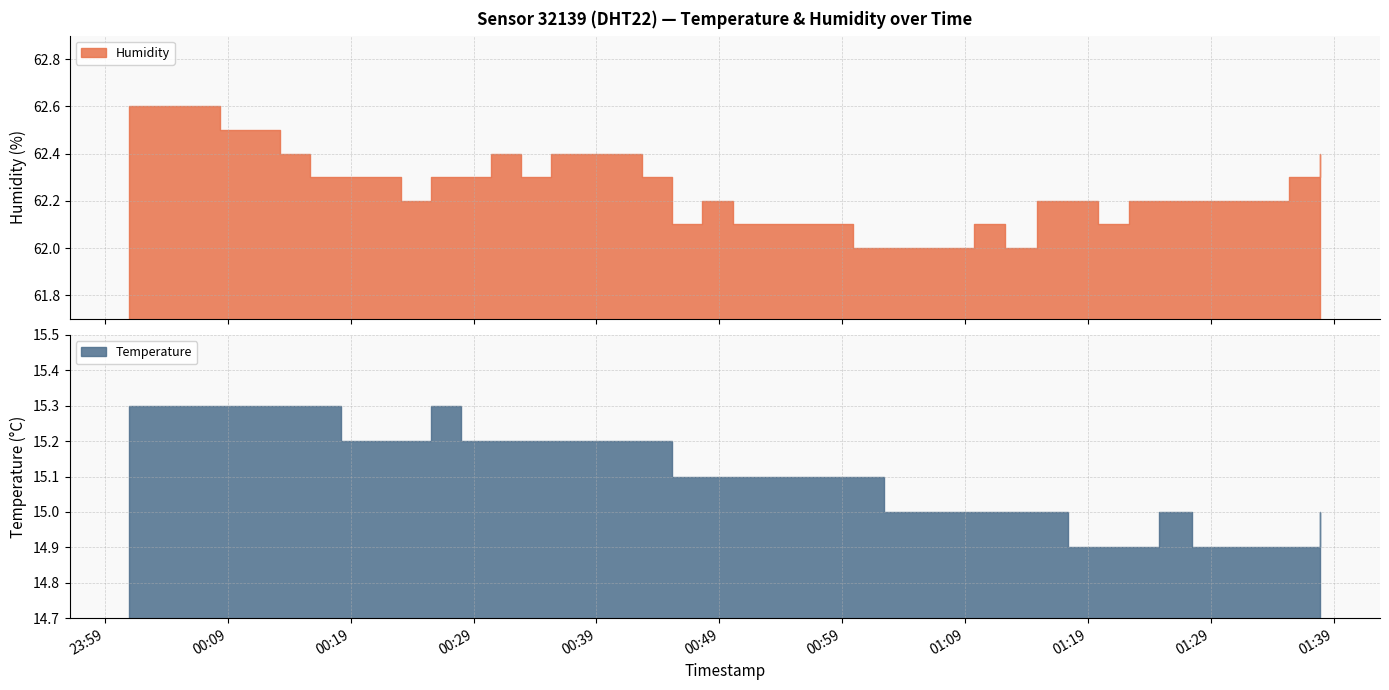

Which category has the lowest value in the Humidity series?

2023-08-07T00:59:54